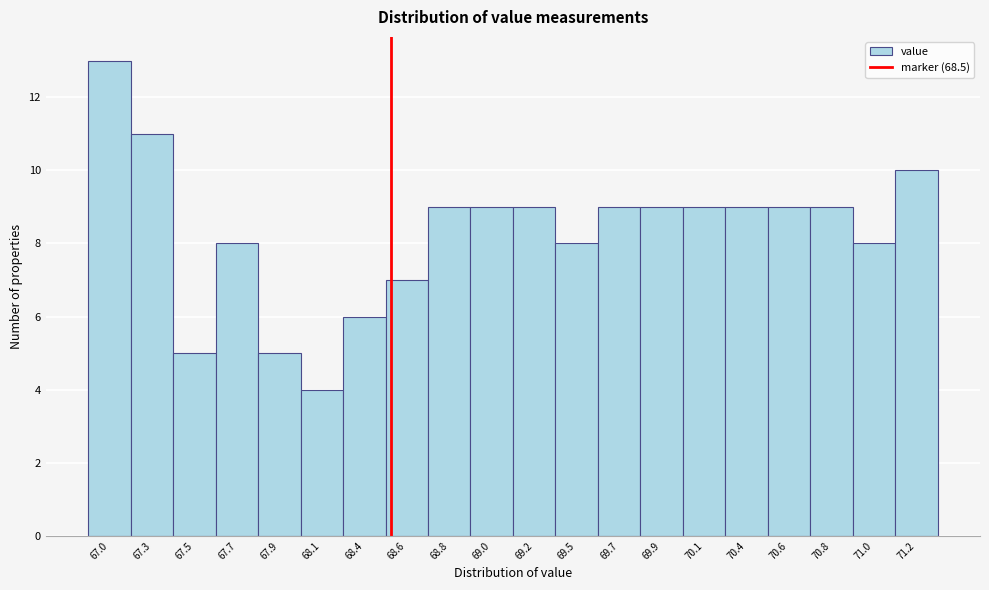

What is the height of the bar covering 70.25 to 70.45 on the x-axis? Neither the bar edges nor the heights are printed on the chart, so give them approximately, as read against the axes.

9